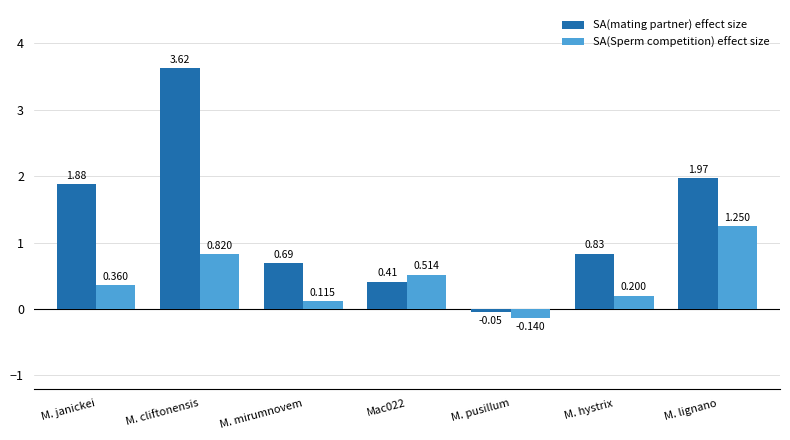

Which category has the lowest value in the SA(mating partner) effect size series?

M. pusillum